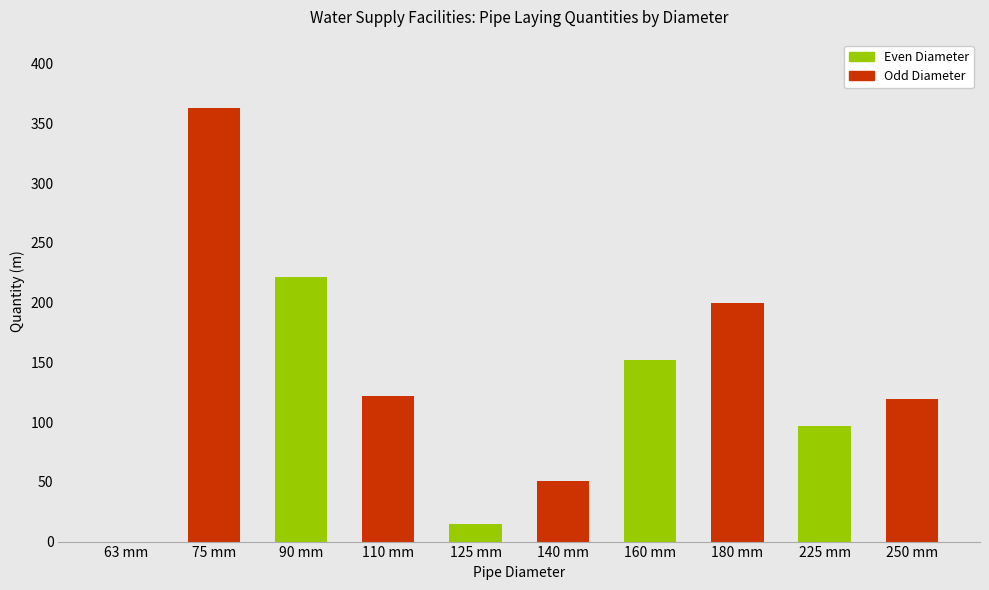

Which label corresponds to the largest value in the chart?

75 mm